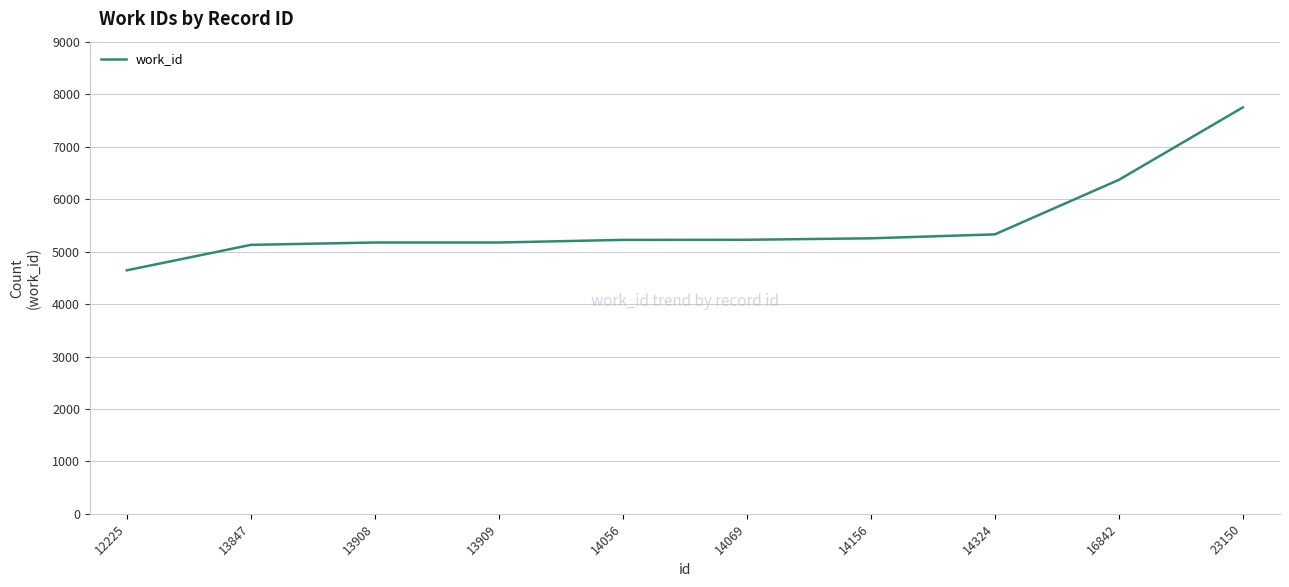

Which category has the lowest value across all series?

12225